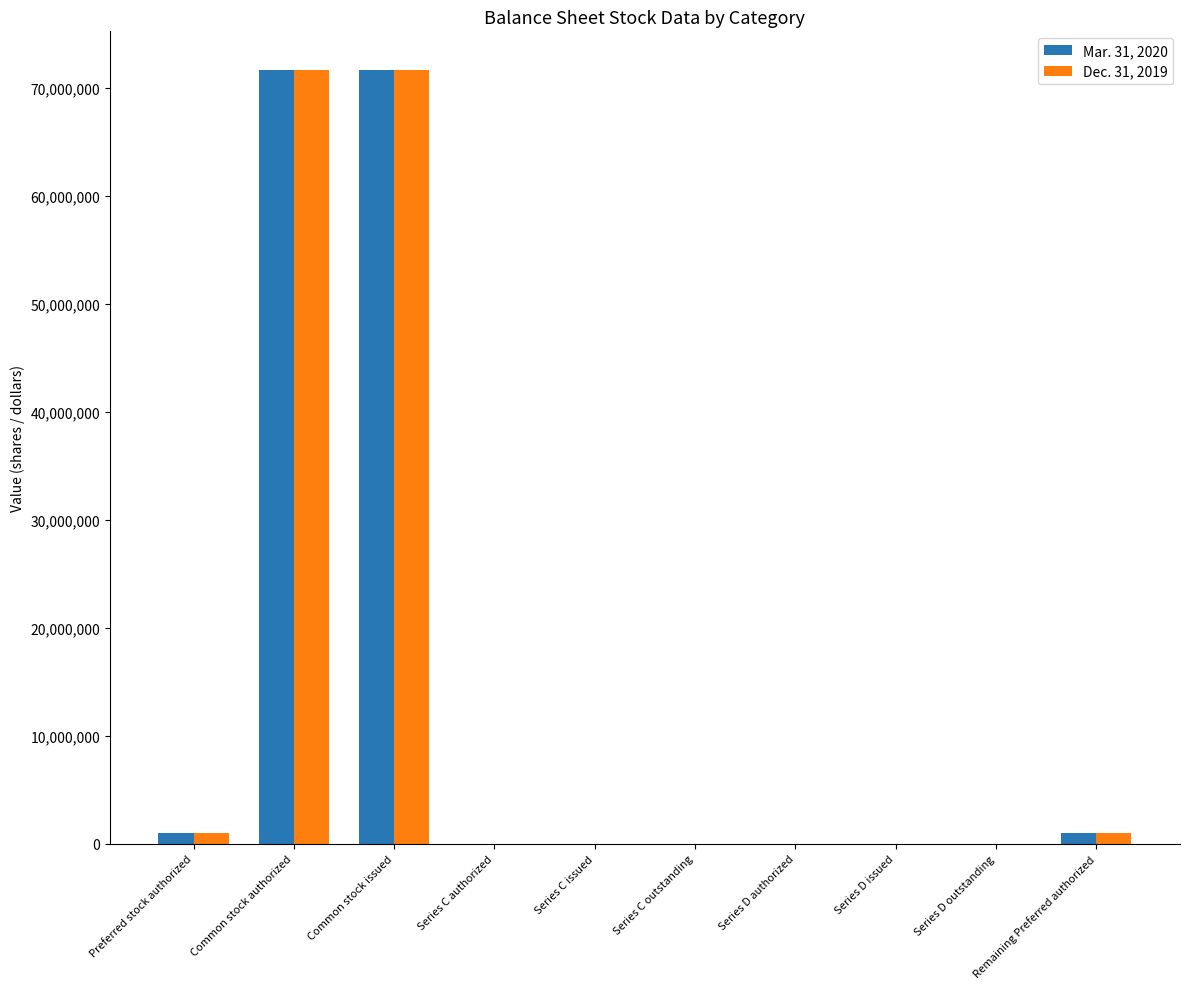

Where does the Mar. 31, 2020 series first go above 14400?

Preferred stock authorized